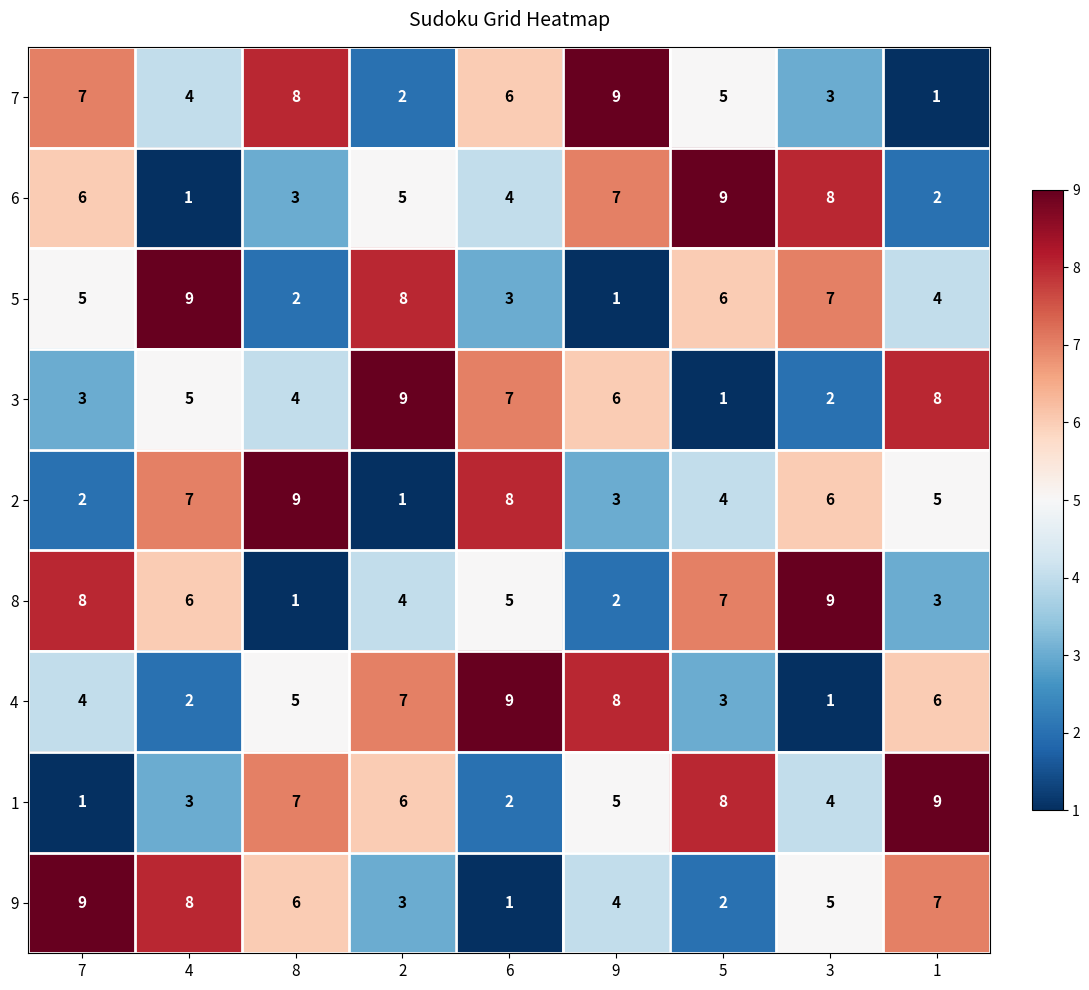

Count the number of data series in this chart.

9